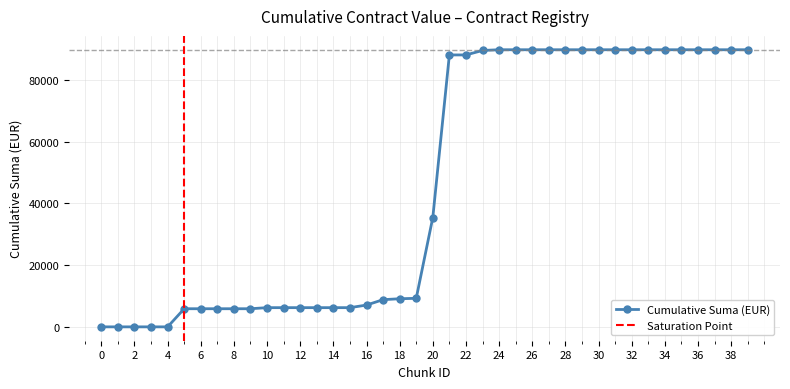

How many distinct data groups are displayed?

1